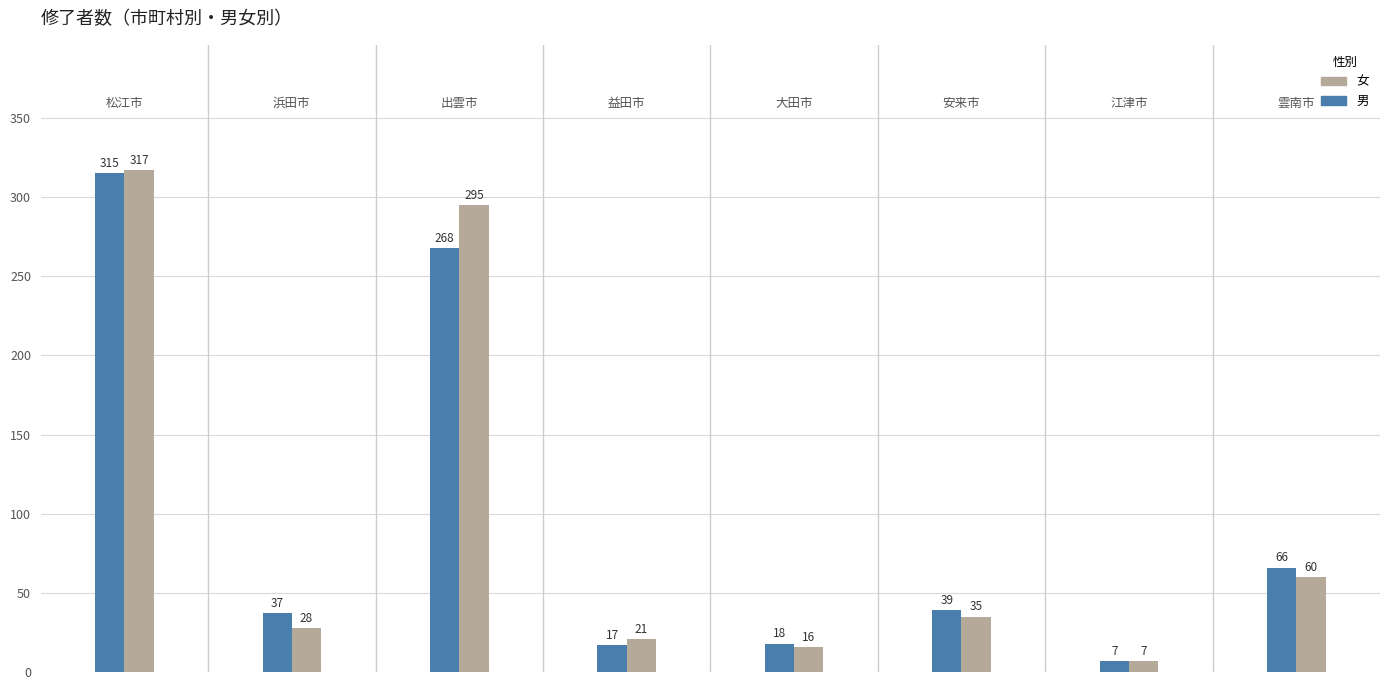

How many groups of bars are there?

8